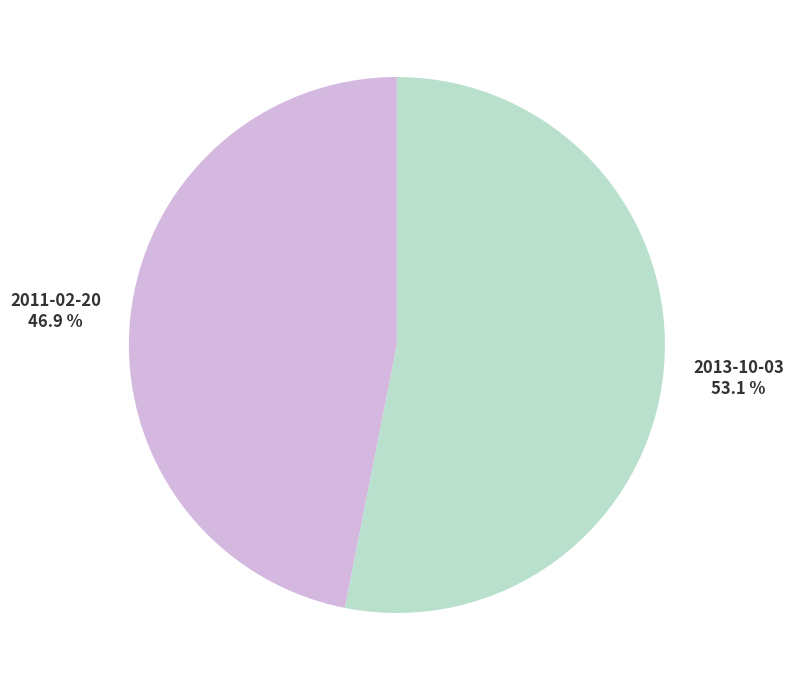

Is there any slice that represents more than half of the pie?

Yes